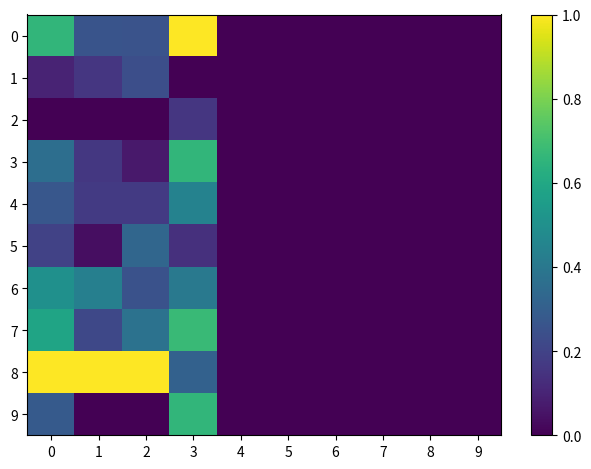

At which category does the chart reach its peak across all series?

3